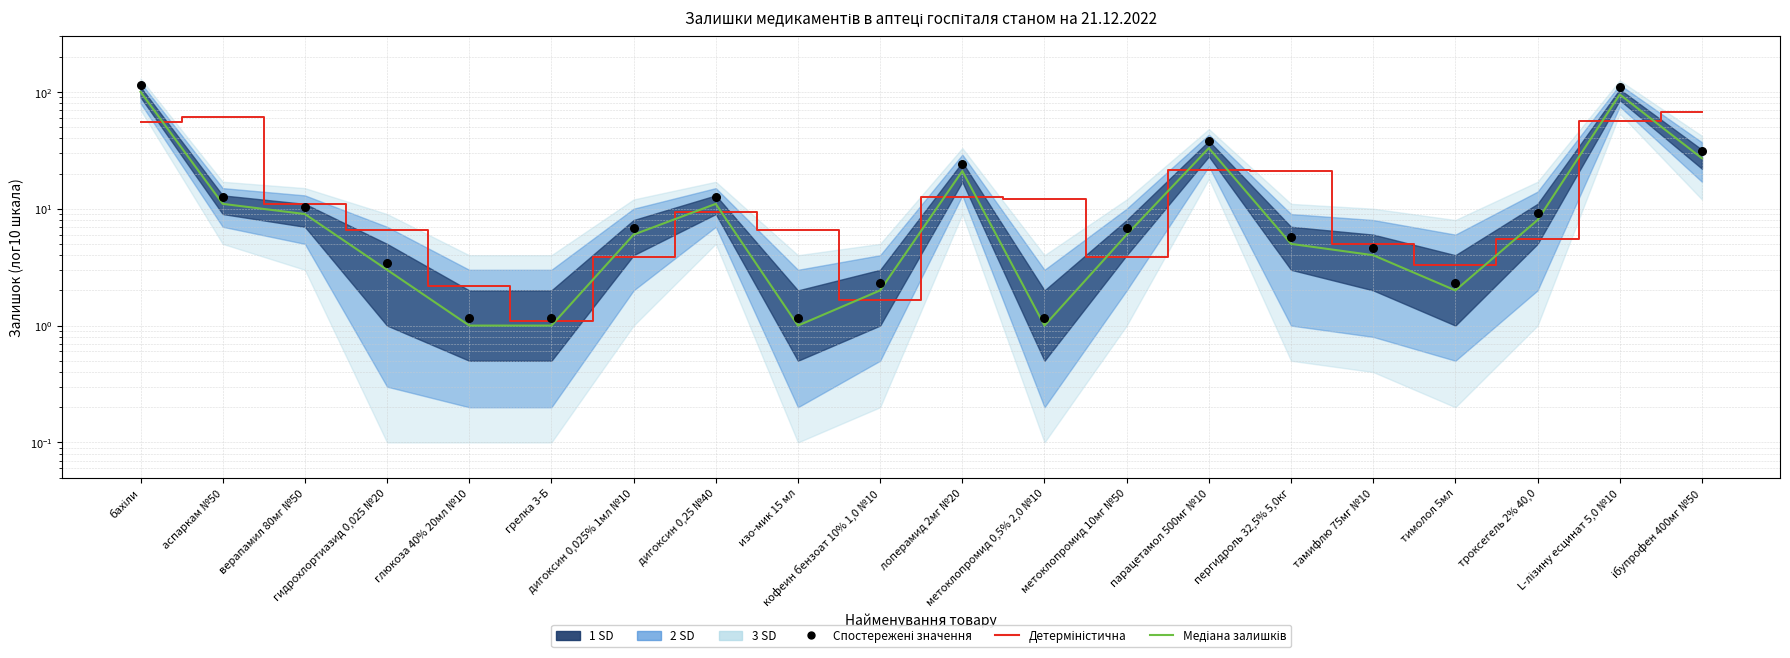

Is the value of Медіана залишків at кофеин бензоат 10% 1,0 №10 greater than the value of Детерміністична at ібупрофен 400мг №50?

No